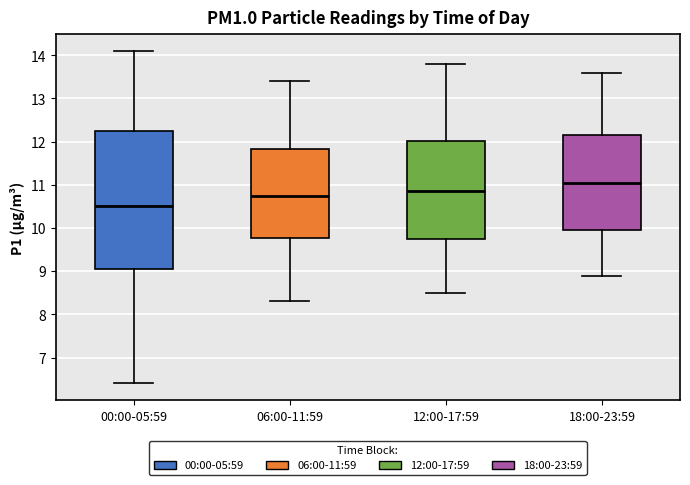

Which box has the highest median line?

18:00-23:59